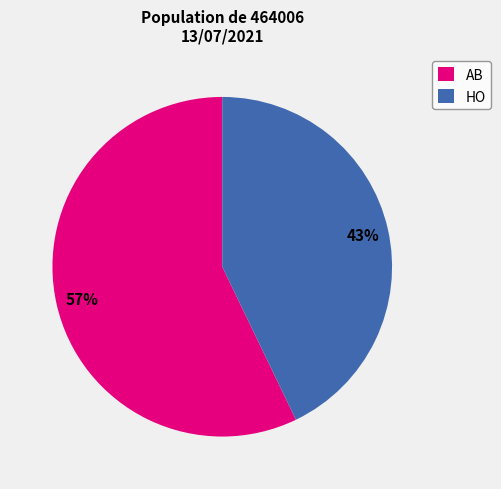

Is there a majority slice in this chart?

Yes